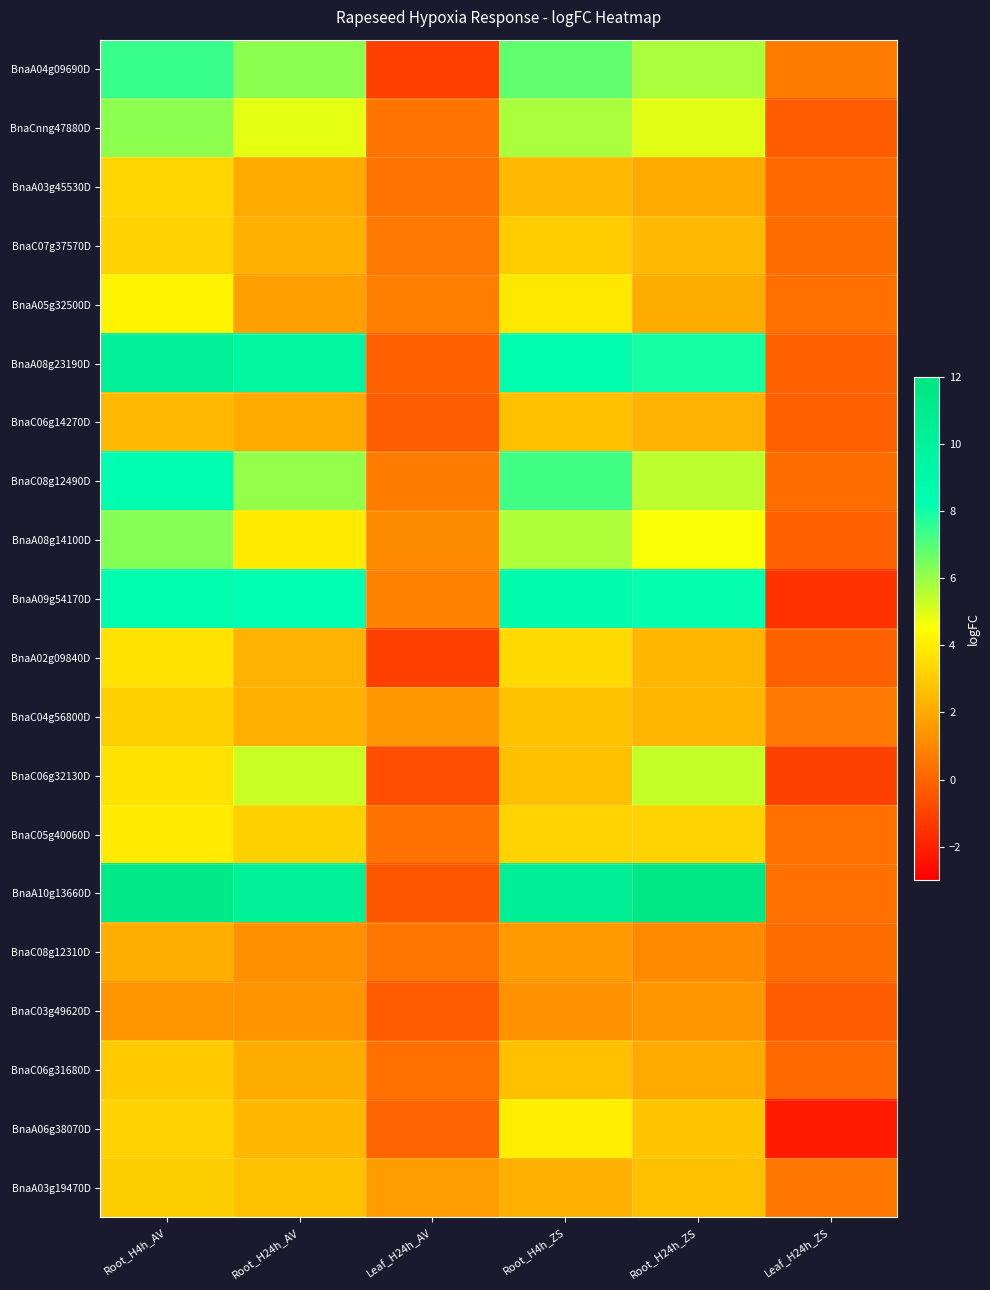

What is the smallest value displayed?

-2.2